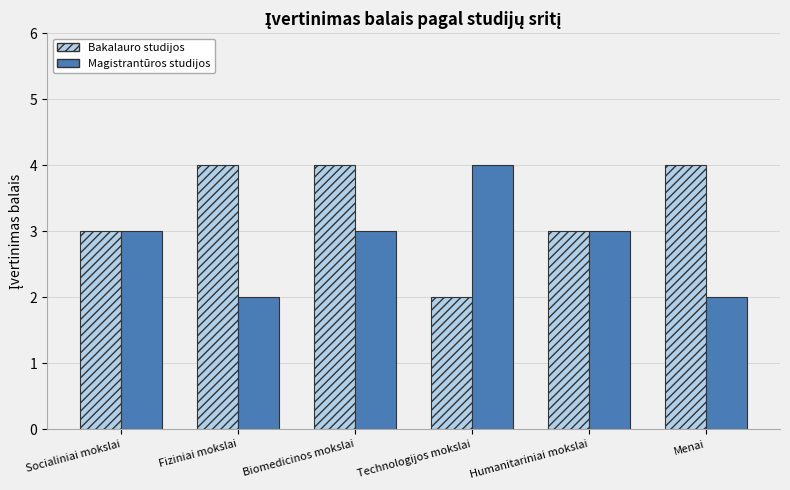

What is the sum of all Magistrantūros studijos values?

17